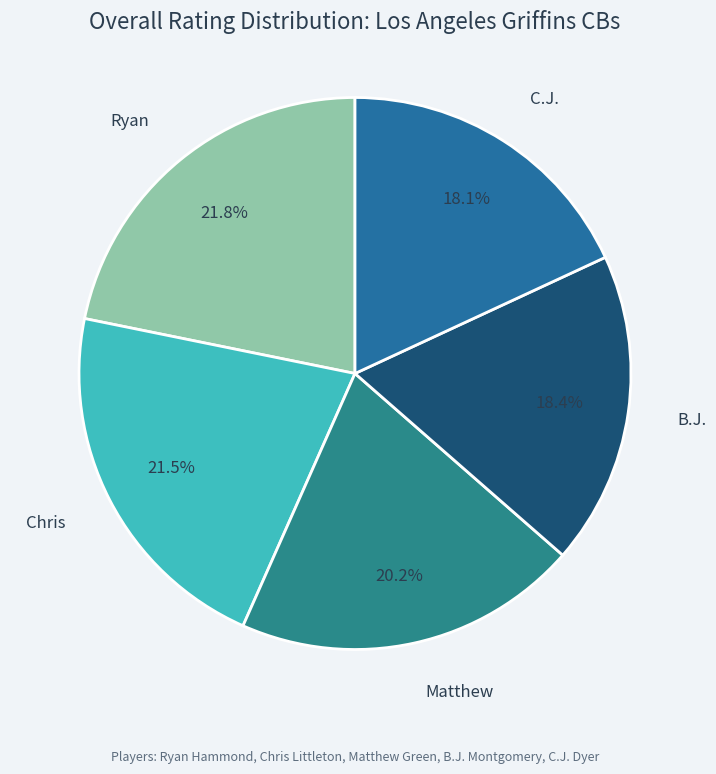

What is the ratio of the value at Matthew to the value at Chris?

0.9